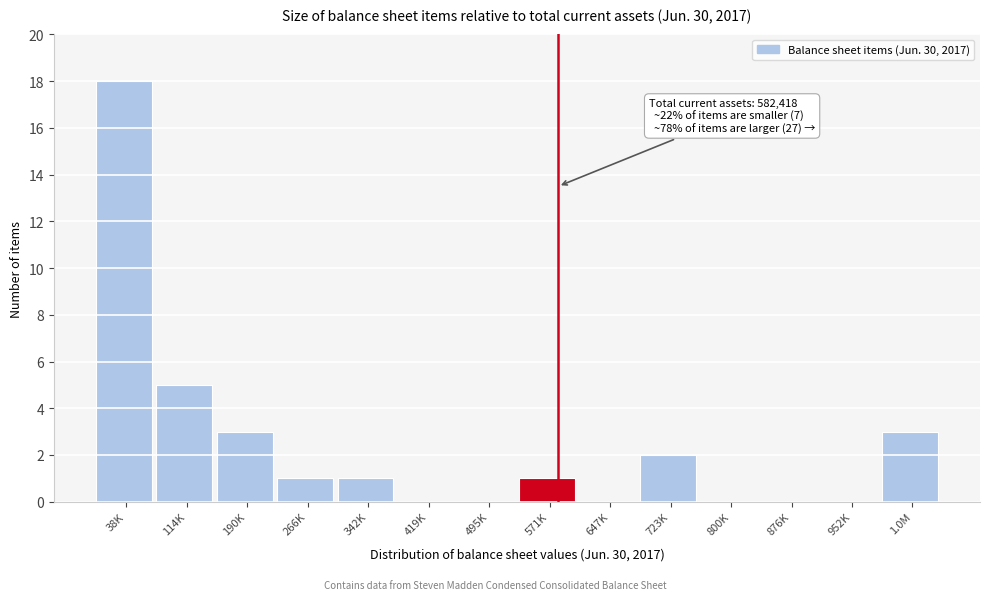

Reading right to left, what are all the values shown in this chart?

1.0M=3	952K=0	876K=0	800K=0	723K=2	647K=0	571K=1	495K=0	419K=0	342K=1	266K=1	190K=3	114K=5	38K=18